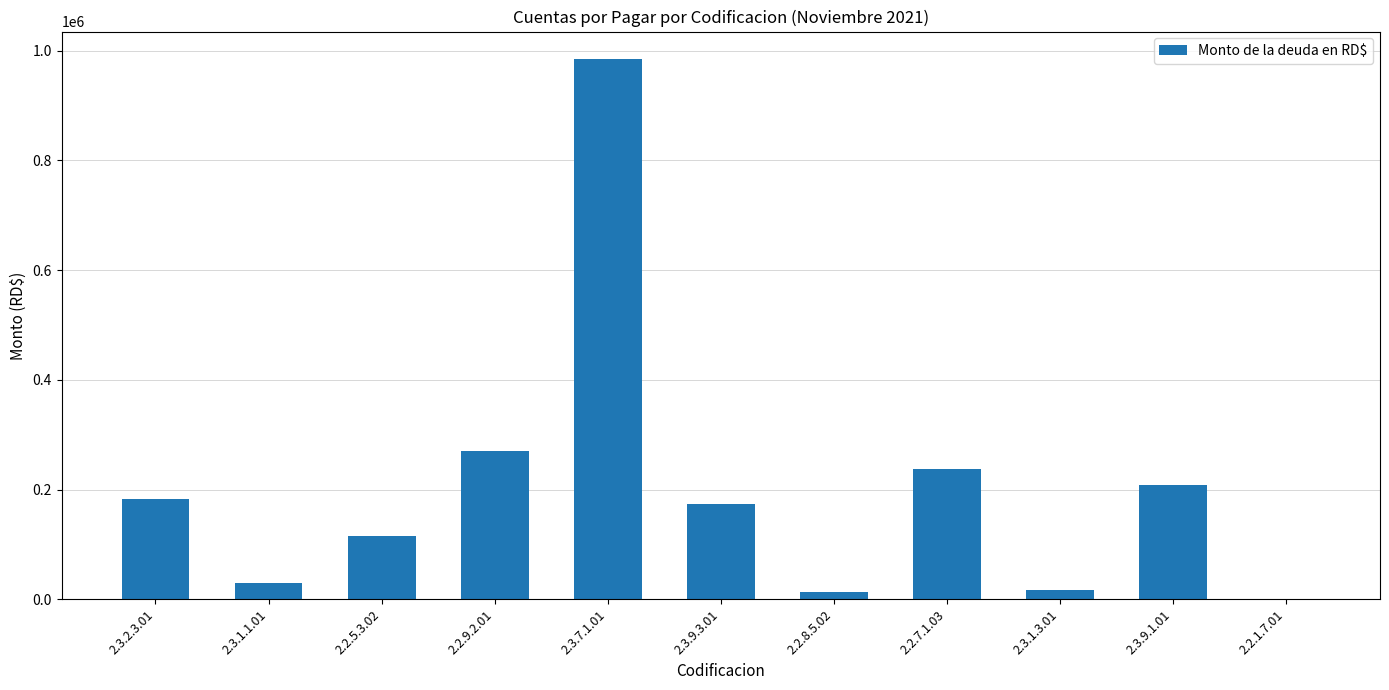

What is the change in value from 2.2.9.2.01 to 2.3.9.1.01?

-61927.2